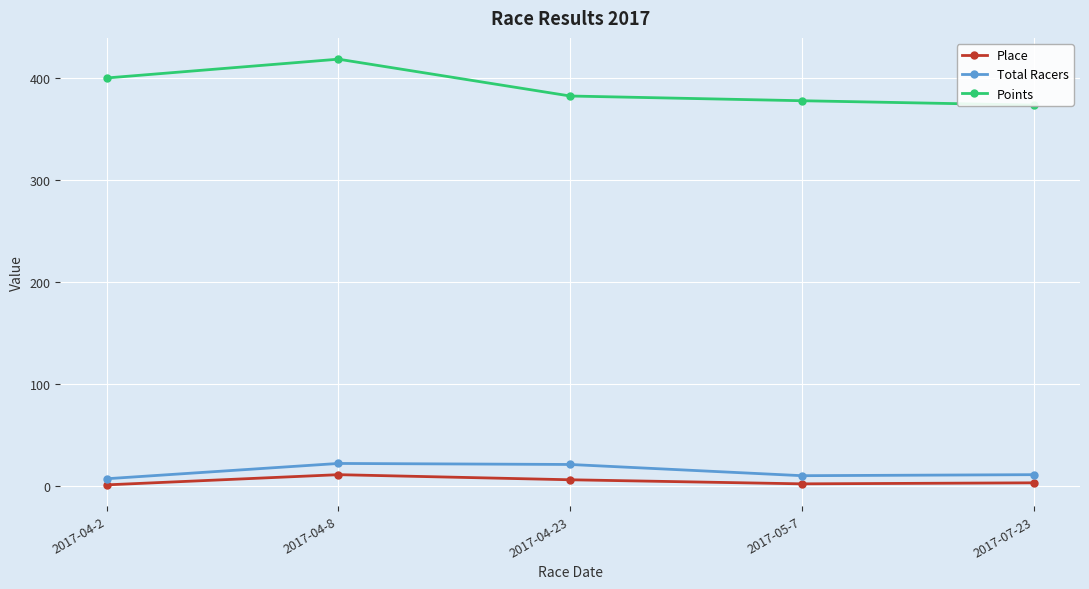

Which series has the largest range (max minus min)?

Points